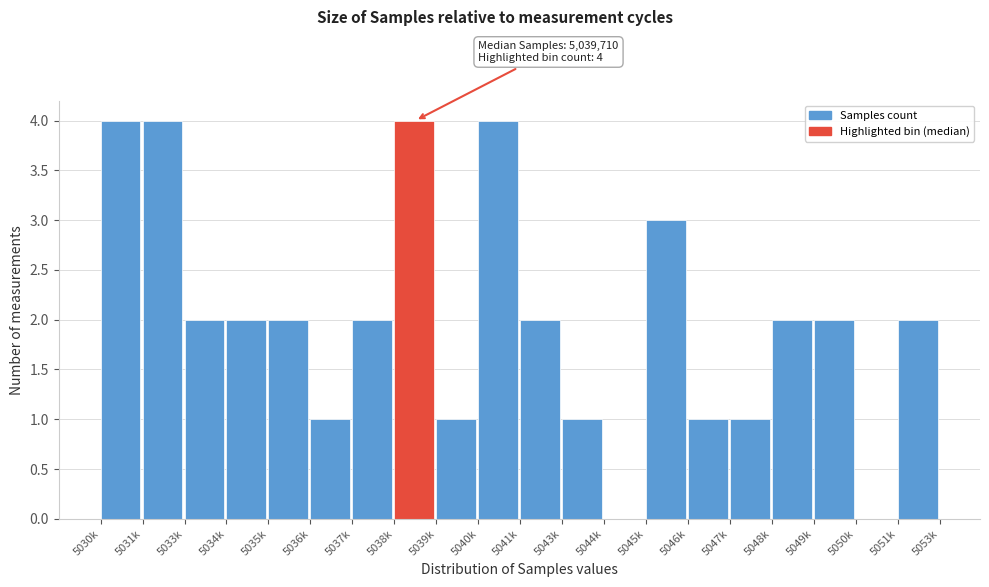

Reading left to right, what are all the values shown in this chart?

5030k=4	5031k=4	5033k=2	5034k=2	5035k=2	5036k=1	5037k=2	5038k=4	5039k=1	5040k=4	5041k=2	5043k=1	5044k=0	5045k=3	5046k=1	5047k=1	5048k=2	5049k=2	5050k=0	5051k=2